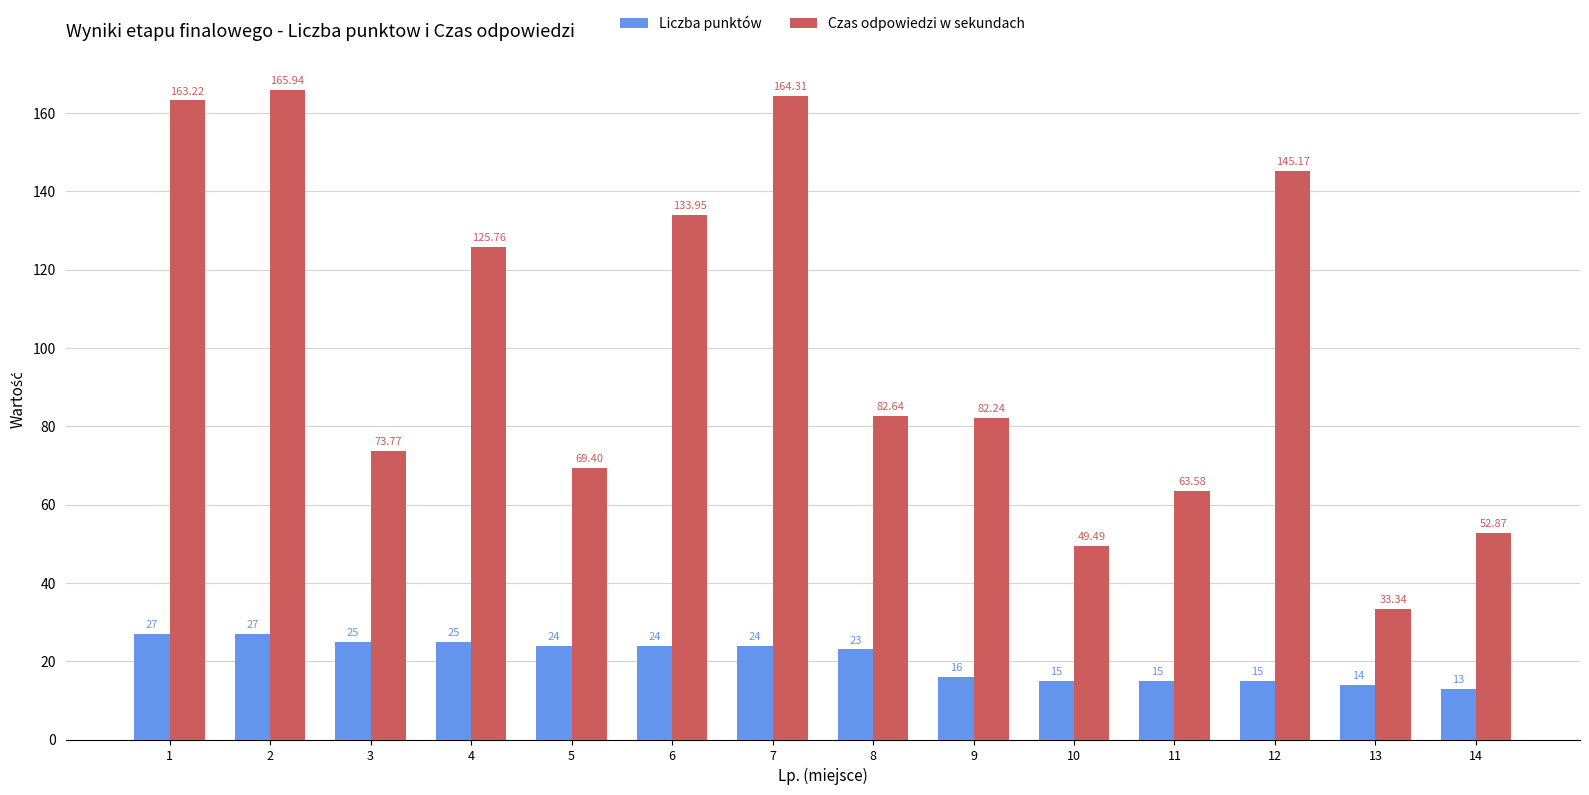

What is the sum of all Czas odpowiedzi w sekundach values?

1405.7